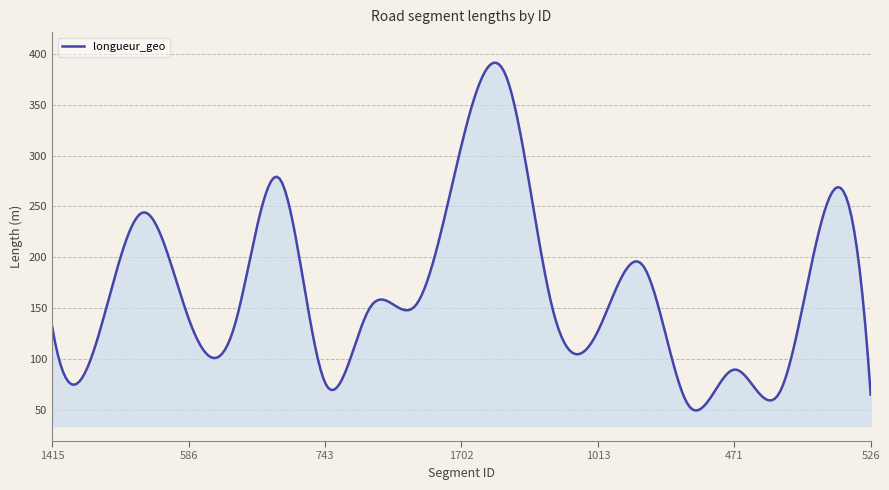

What is the greatest value displayed?

391.2